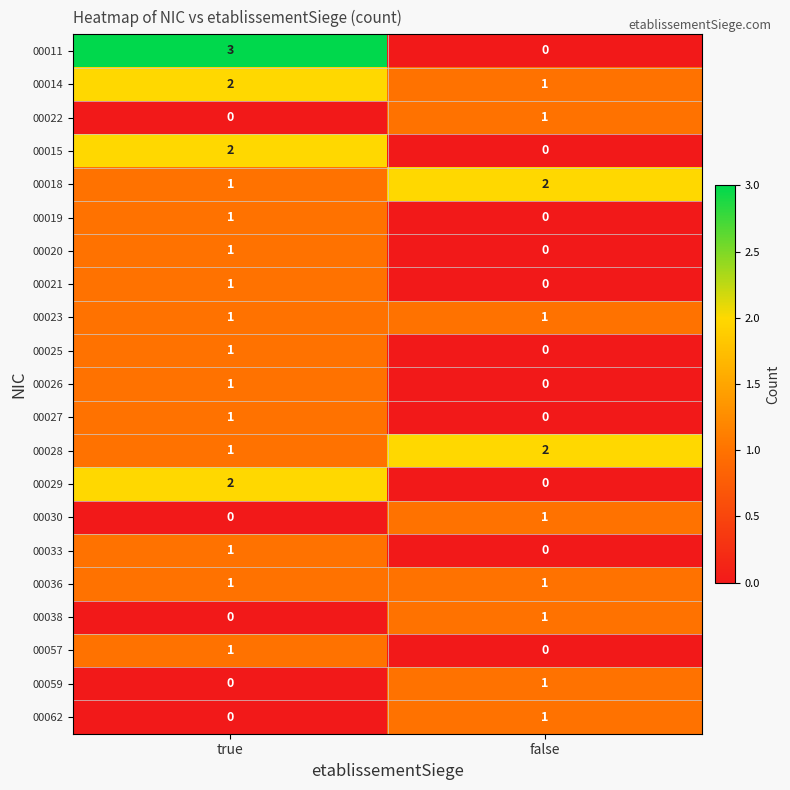

What is the spread (max minus min) of values at true?

3